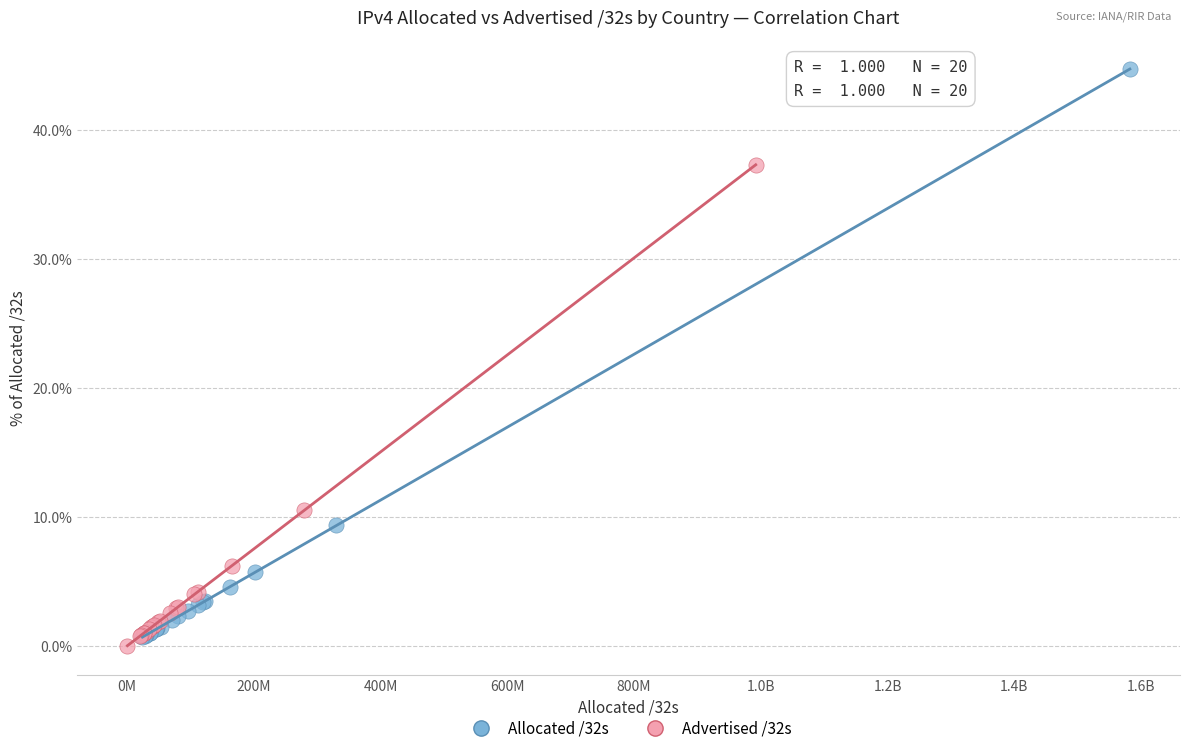

Which series has the largest Y range (max minus min)?

Allocated /32s